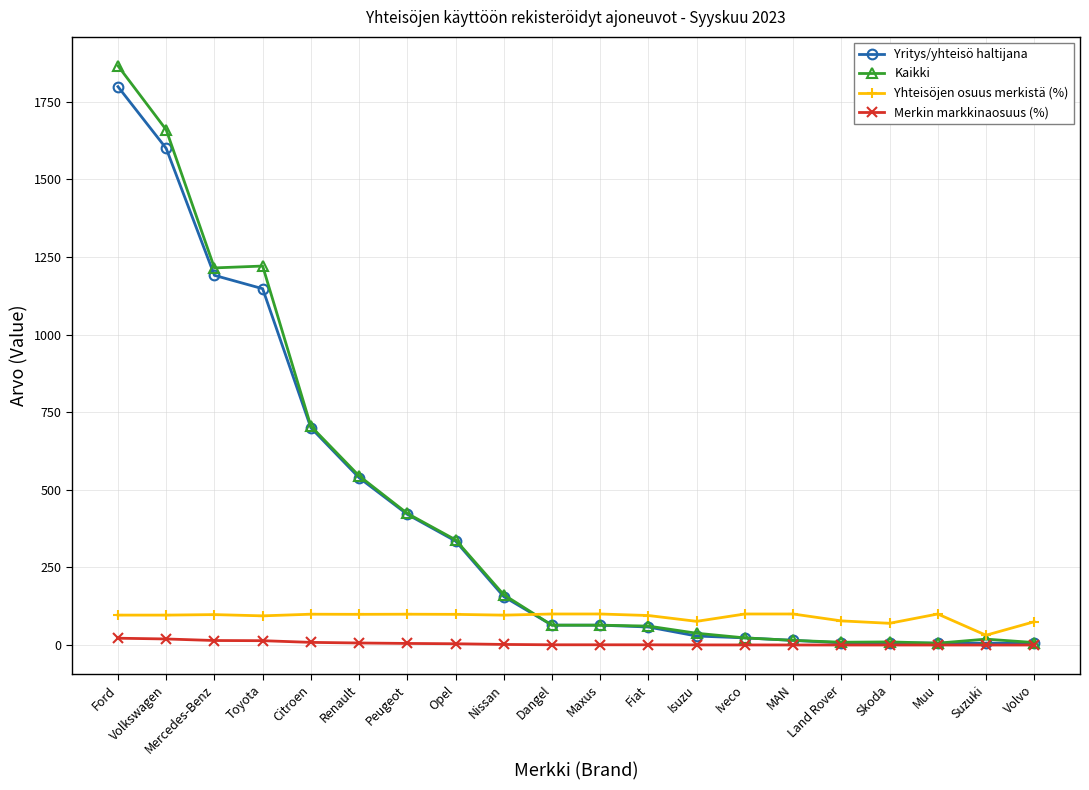

True or false: Yritys/yhteisö haltijana has a value of 58.0 at Fiat.

True